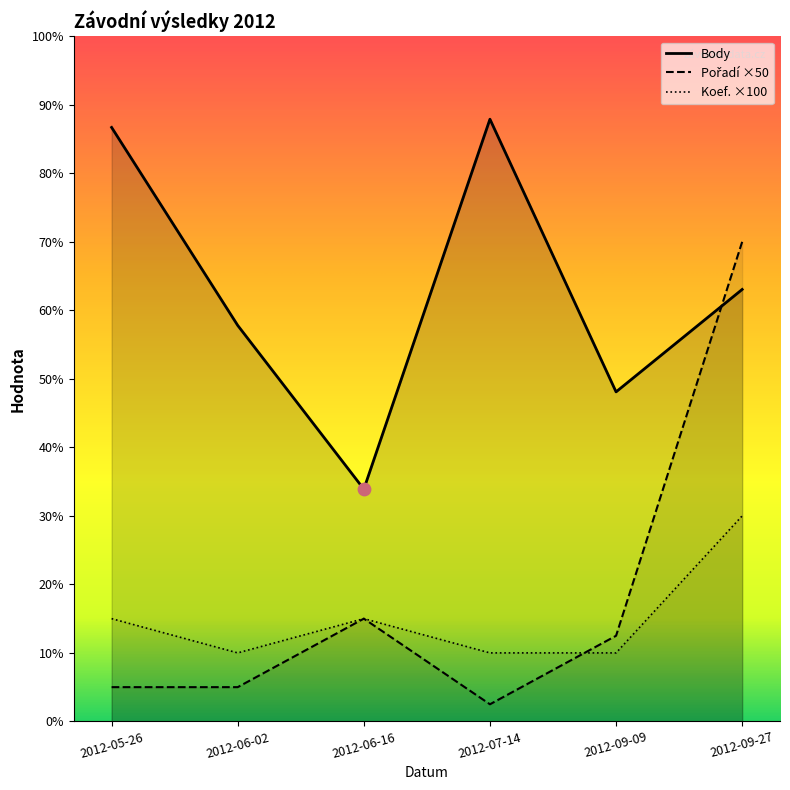

At which category is the sum across all series the highest?

2012-09-27